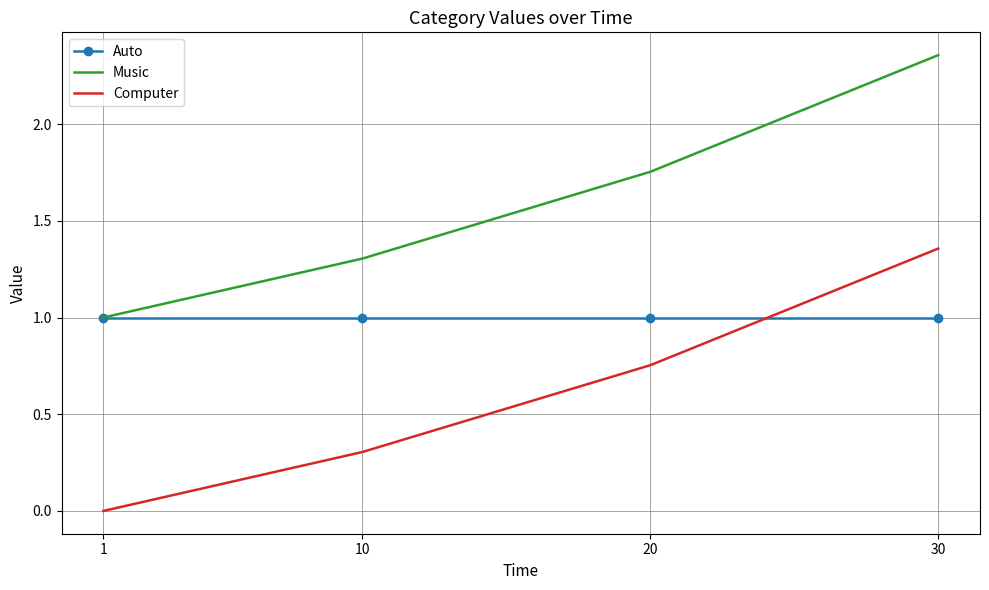

Which series has the largest total across all categories?

Music